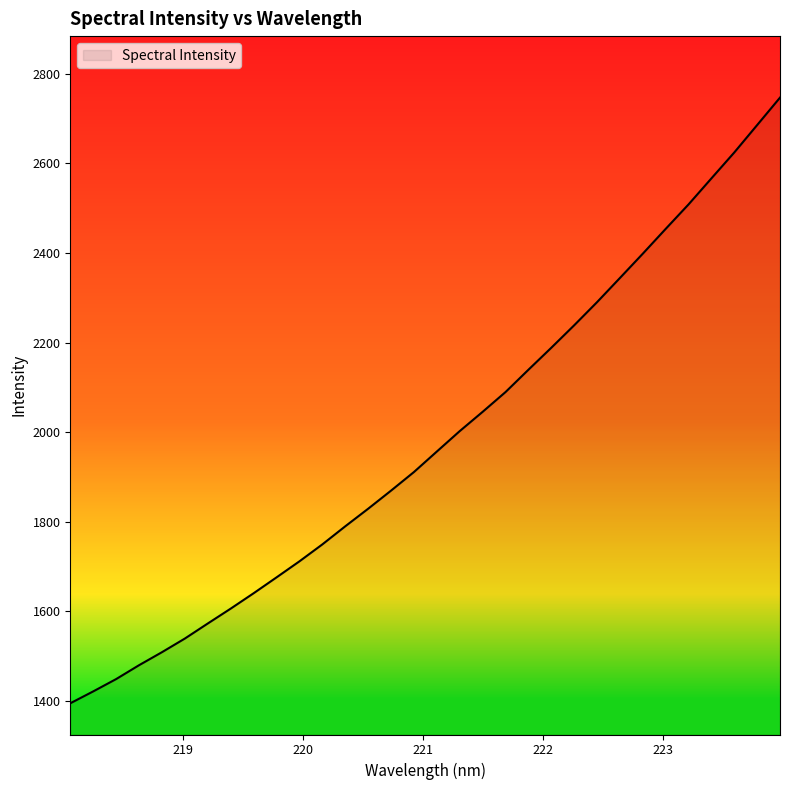

What is the greatest value displayed?

2746.9